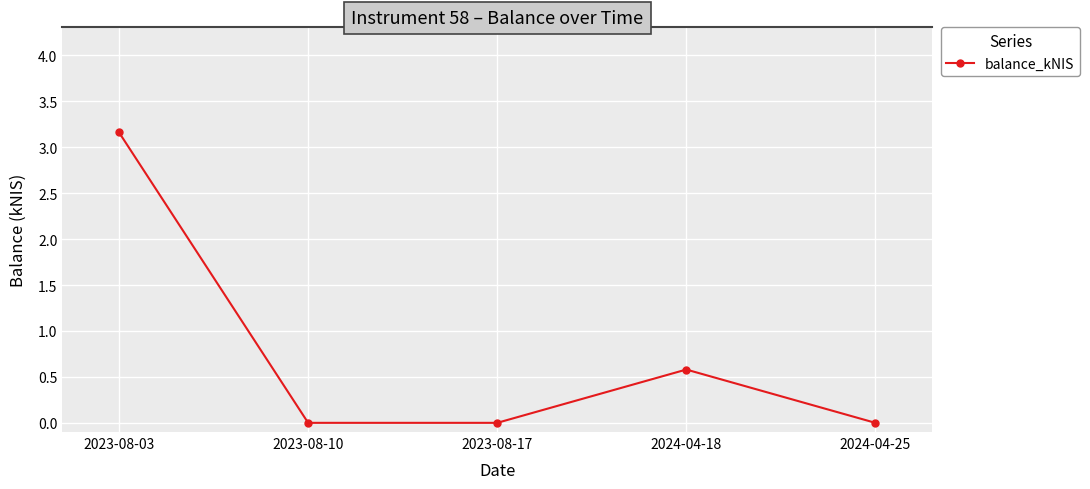

Reading left to right, what are all the values shown in this chart?

2023-08-03=3.2	2023-08-10=0.0	2023-08-17=0.0	2024-04-18=0.6	2024-04-25=0.0